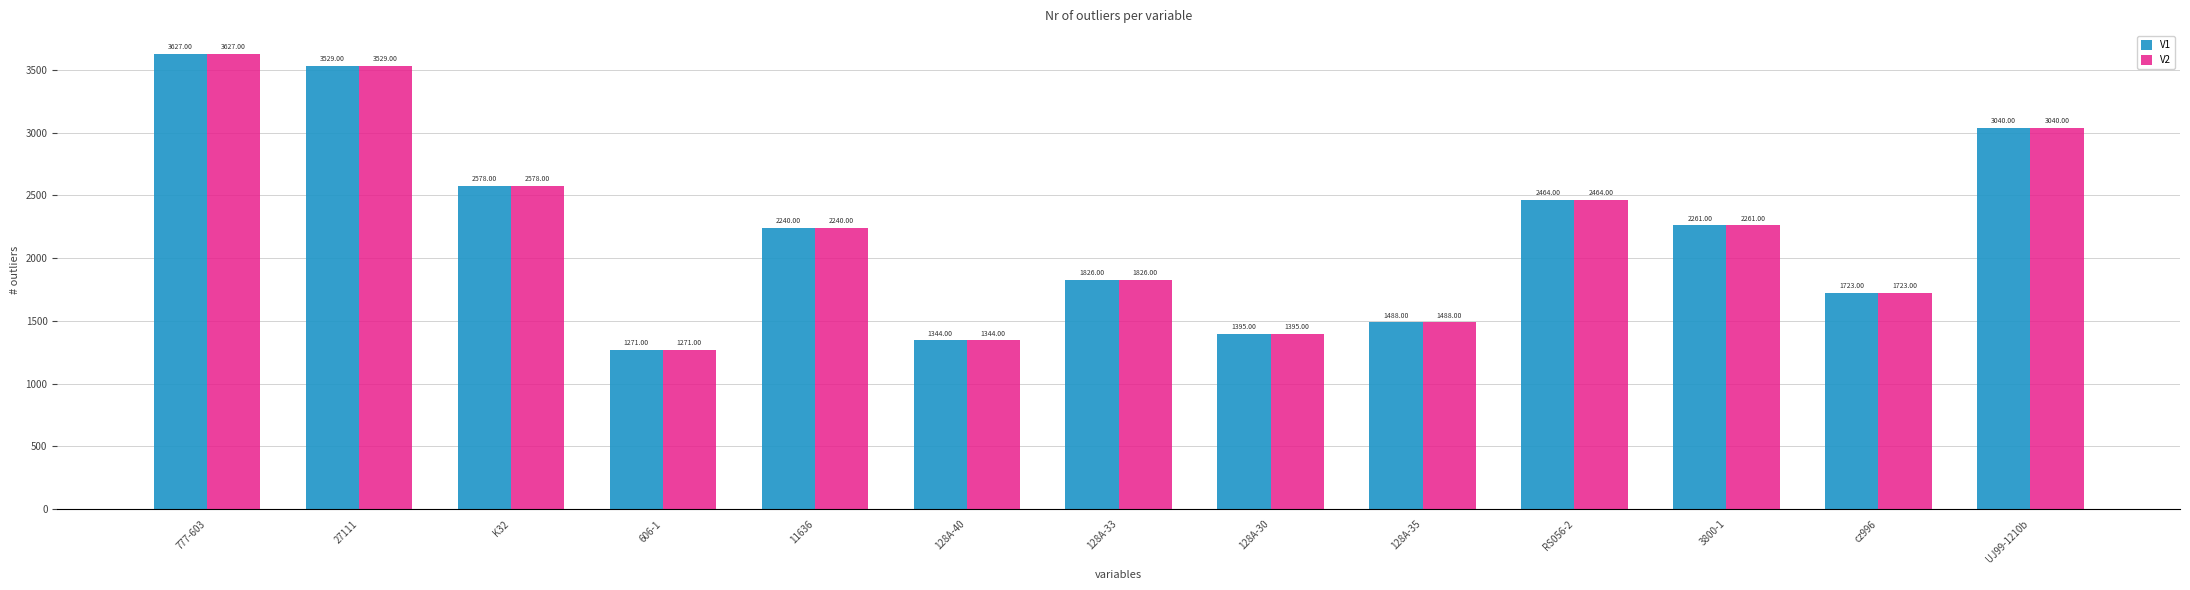

What is the difference between the V1 values at 11636 and 128A-35?

752